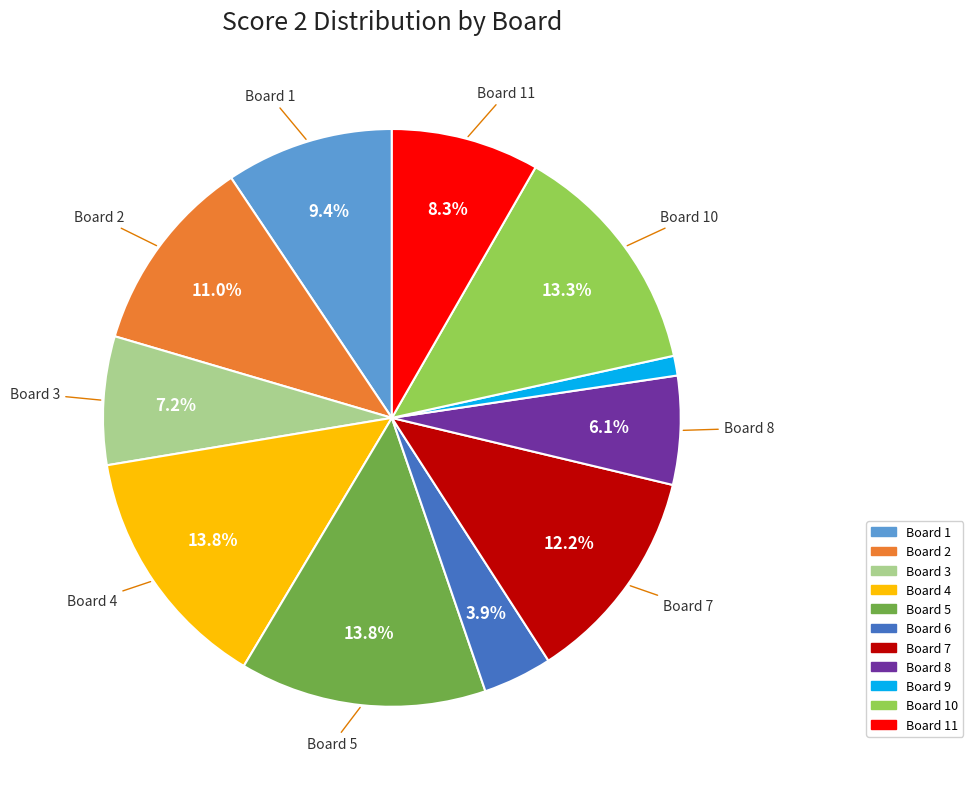

Is there a majority slice in this chart?

No